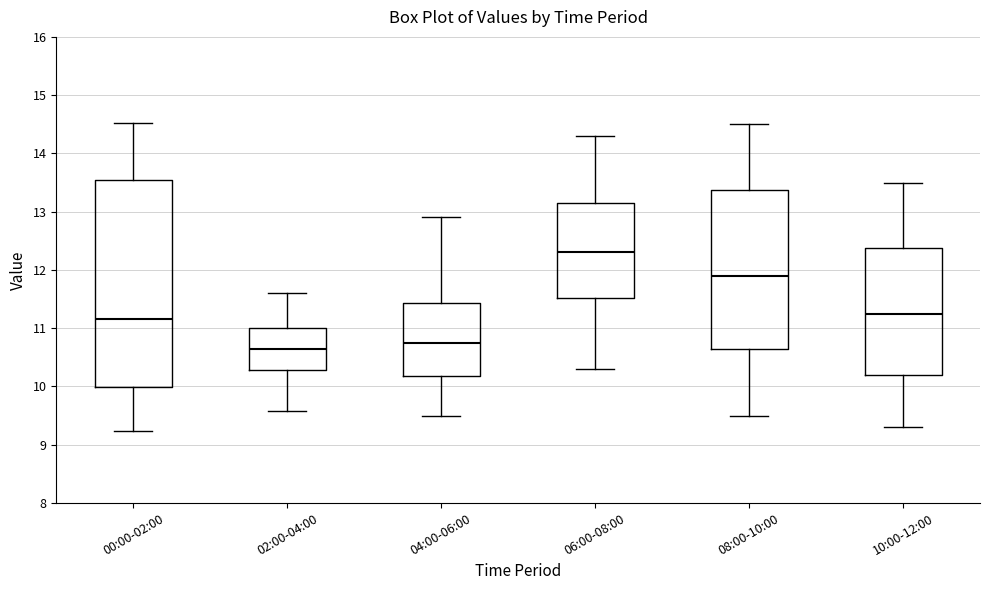

Comparing the boxes themselves (not the whiskers), which one is the tallest?

00:00-02:00